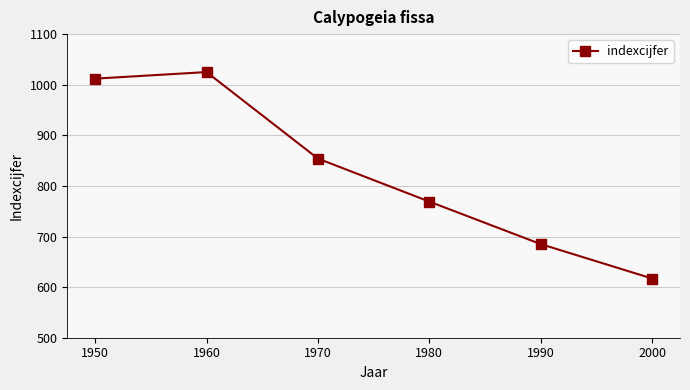

What is the average value?

827